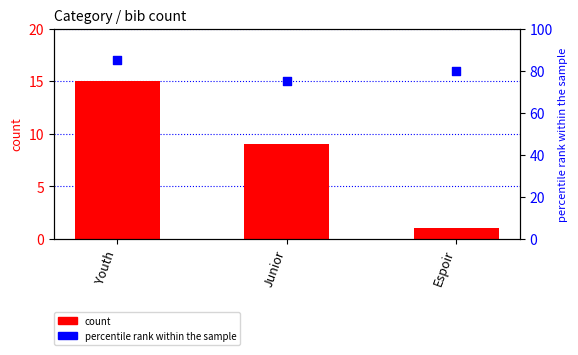

Is the value of count at Junior greater than the value of percentile rank within the sample at Junior?

No